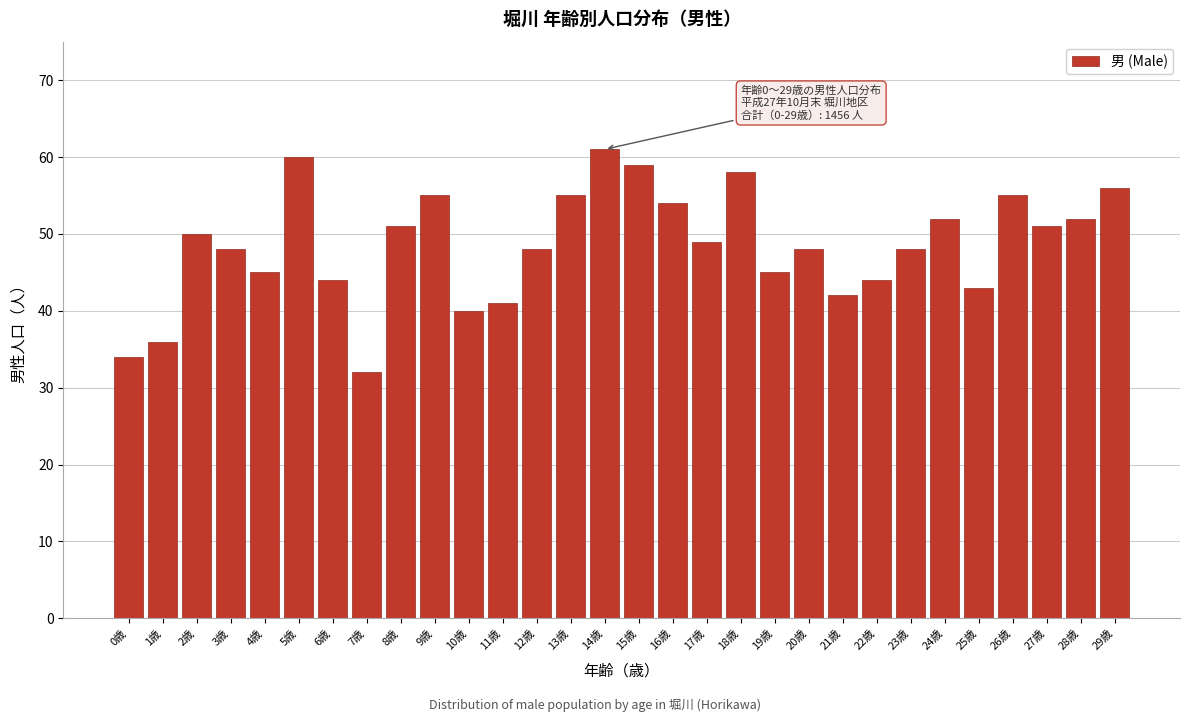

Reading right to left, extract all data points from this chart.

56	52	51	55	43	52	48	44	42	48	45	58	49	54	59	61	55	48	41	40	55	51	32	44	60	45	48	50	36	34